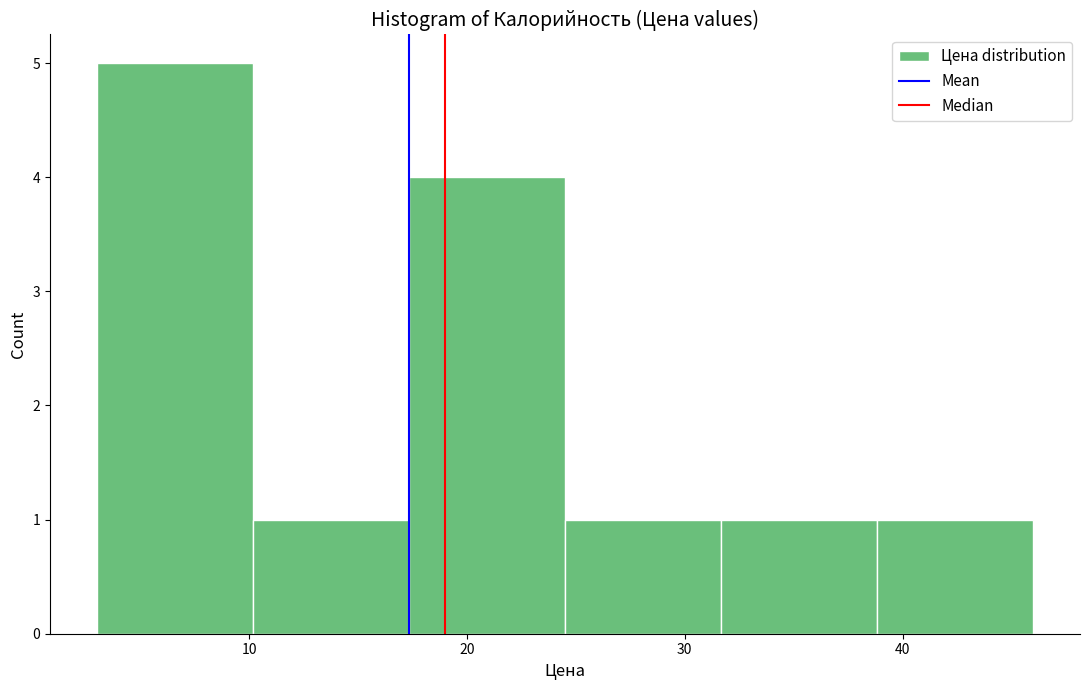

Reading left to right, list every bar in this chart as the range it spans on the x-axis followed by its height. Neither the bar edges nor the heights are printed on the chart, so give them approximately, as read against the axes.

3 to 10: 5
10 to 17: 1
17 to 25: 4
25 to 32: 1
32 to 39: 1
39 to 46: 1